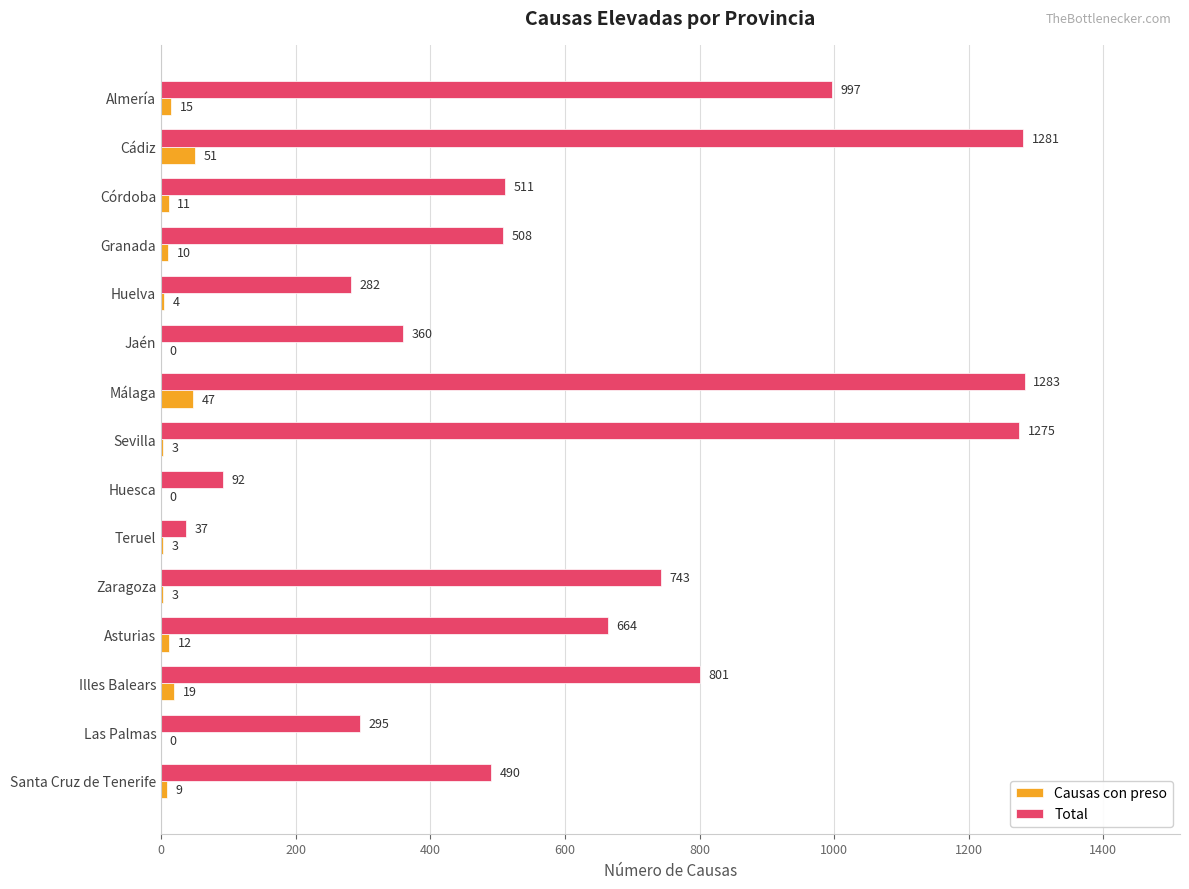

What is the approximate value of Total at Jaén, to the nearest 10?

360